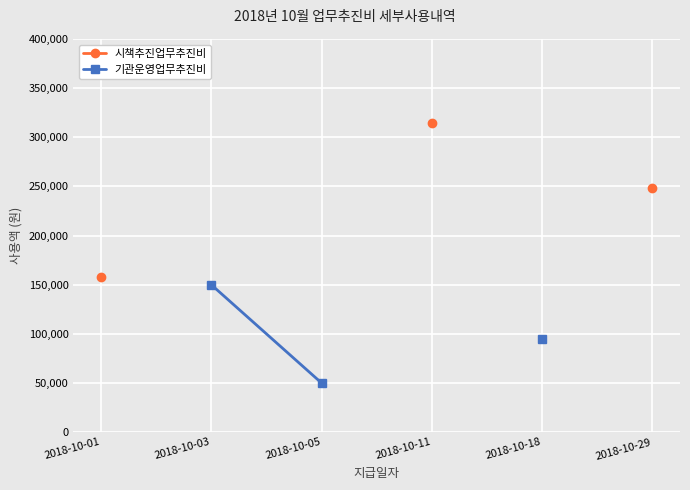

What is the sum of the 기관운영업무추진비 values at 2018-10-18 and 2018-10-05?

145120.0